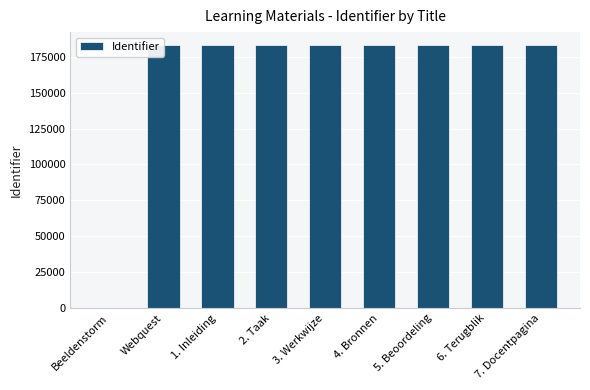

Approximately how many times larger is the value at 1. Inleiding compared to 7. Docentpagina?

1.0